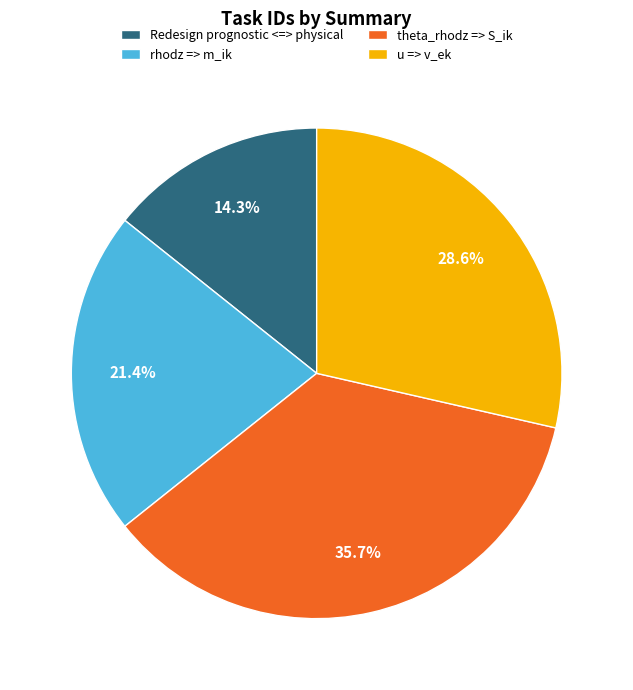

To the nearest percent, what portion does Redesign prognostic <=> physical represent?

14%